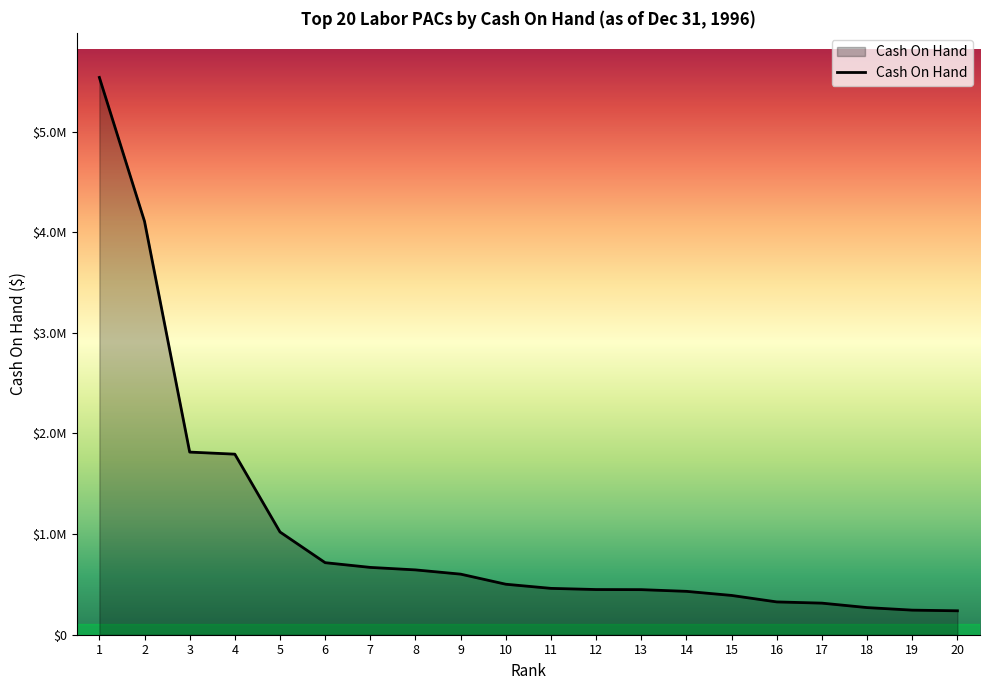

What is the difference between the values at 20 and 3?

1577439